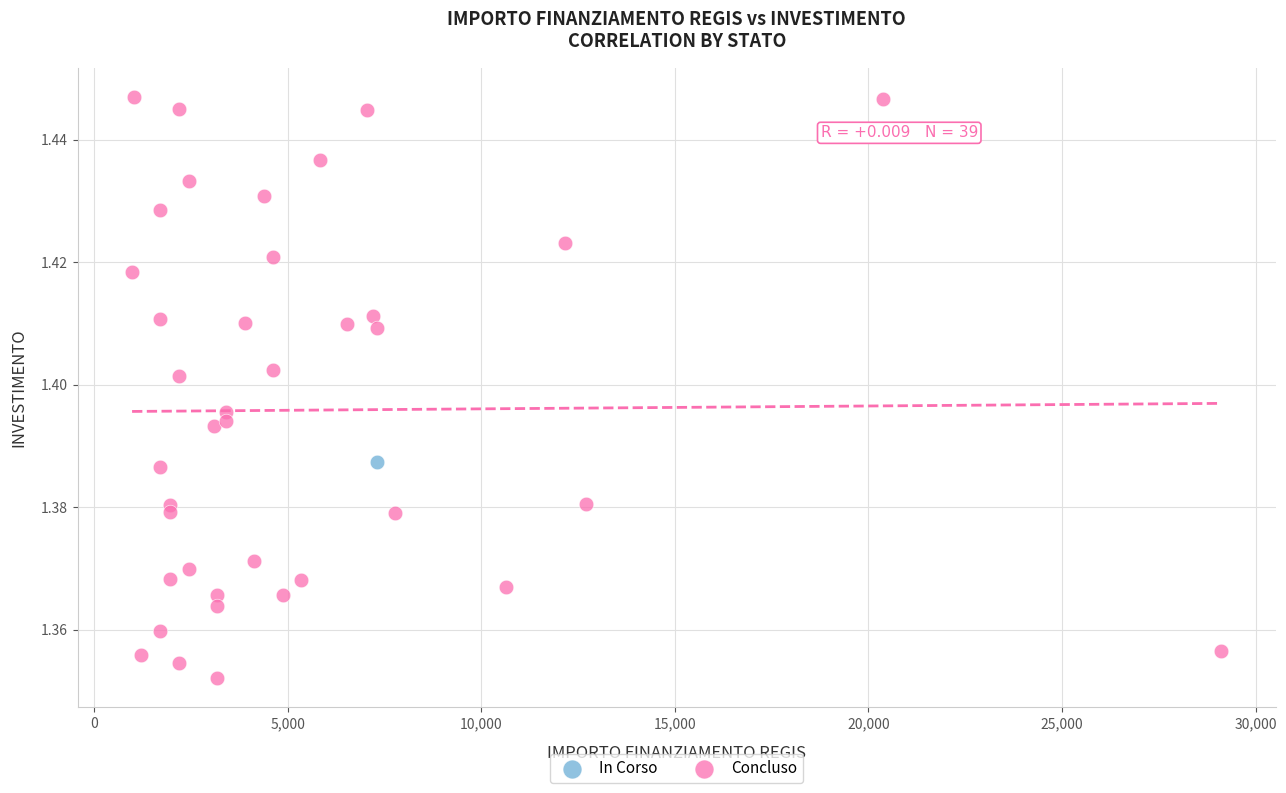

What are all the series names shown in the legend?

In Corso, Concluso